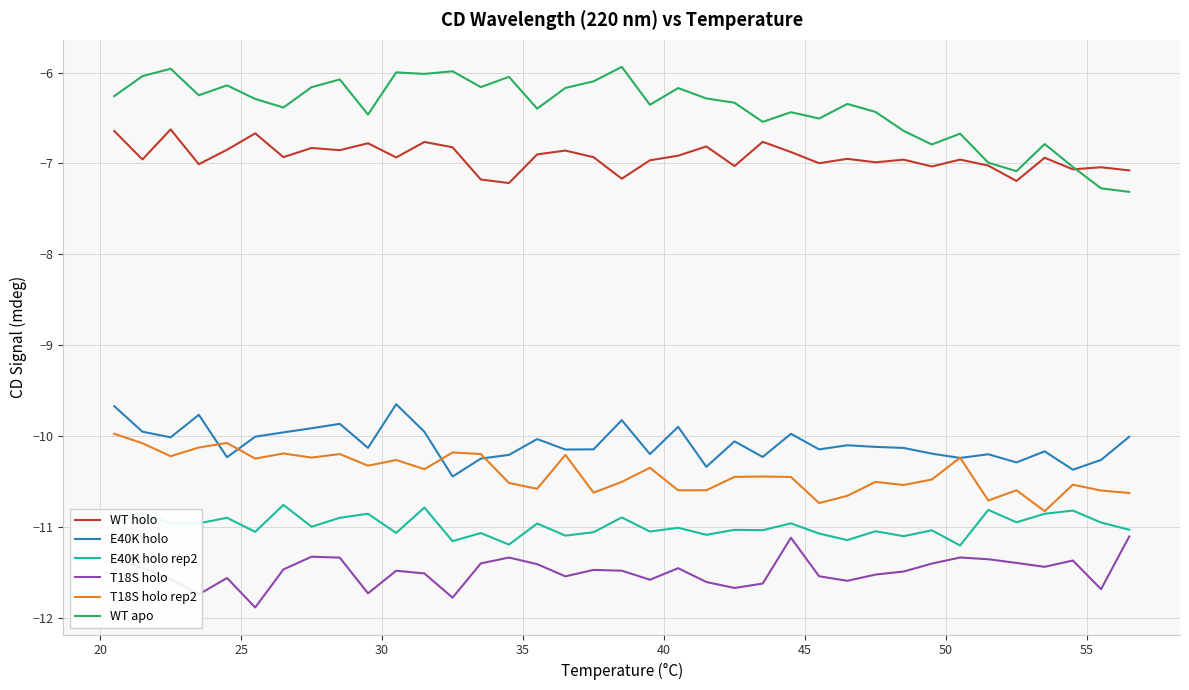

What is the difference between the maximum and minimum values in the E40K holo series?

0.8